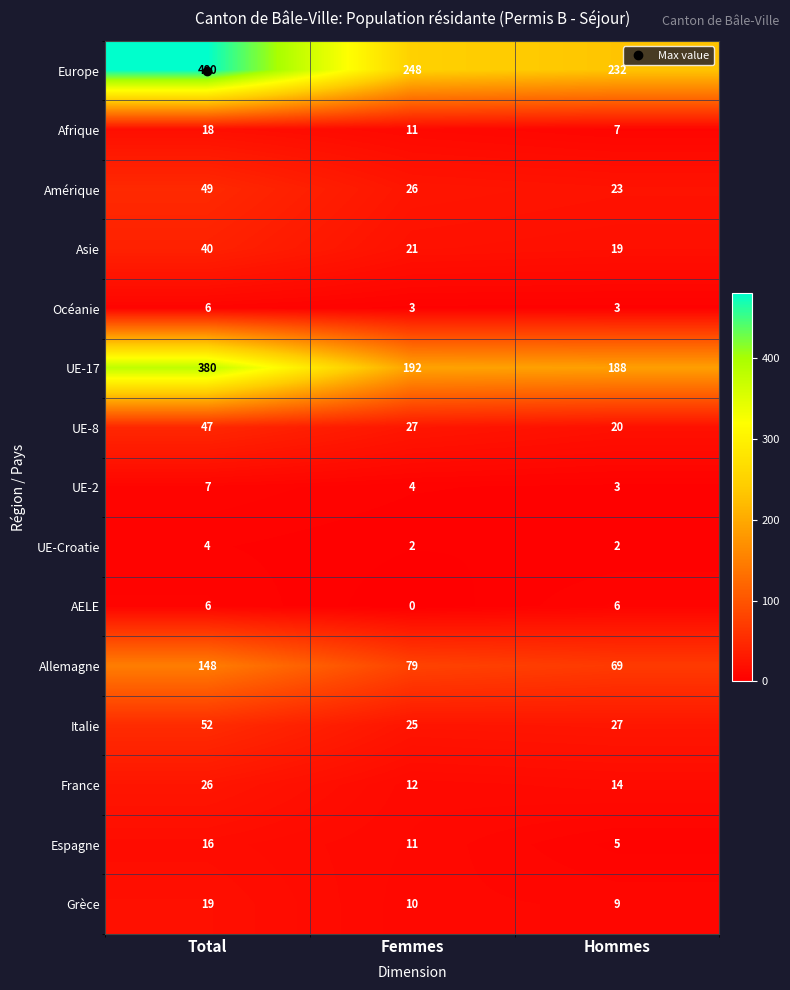

At which label is Amérique closest to 36?

Femmes